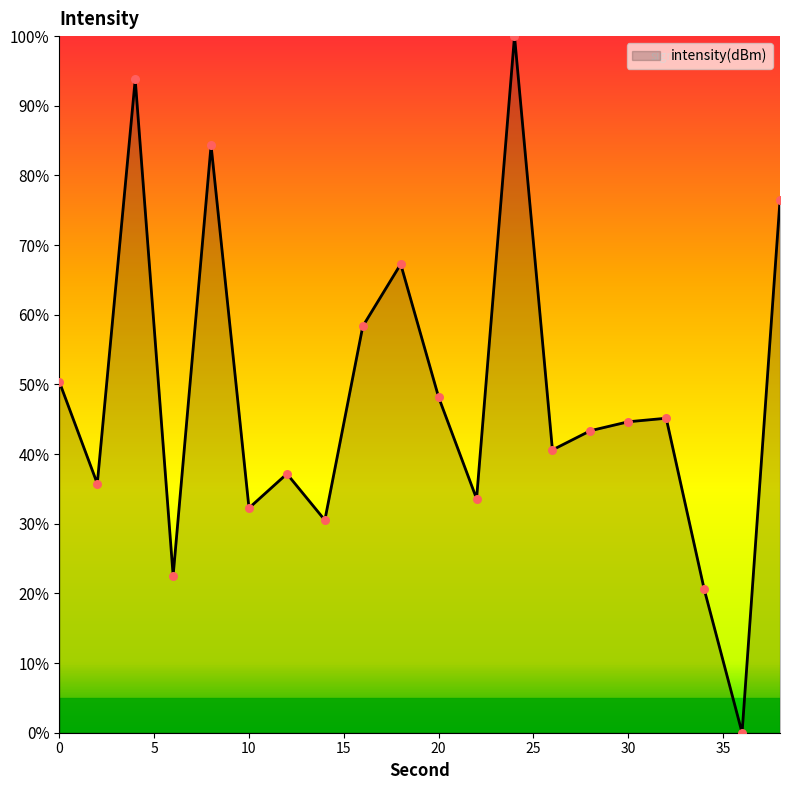

What is the difference between the maximum and minimum values?

100.0